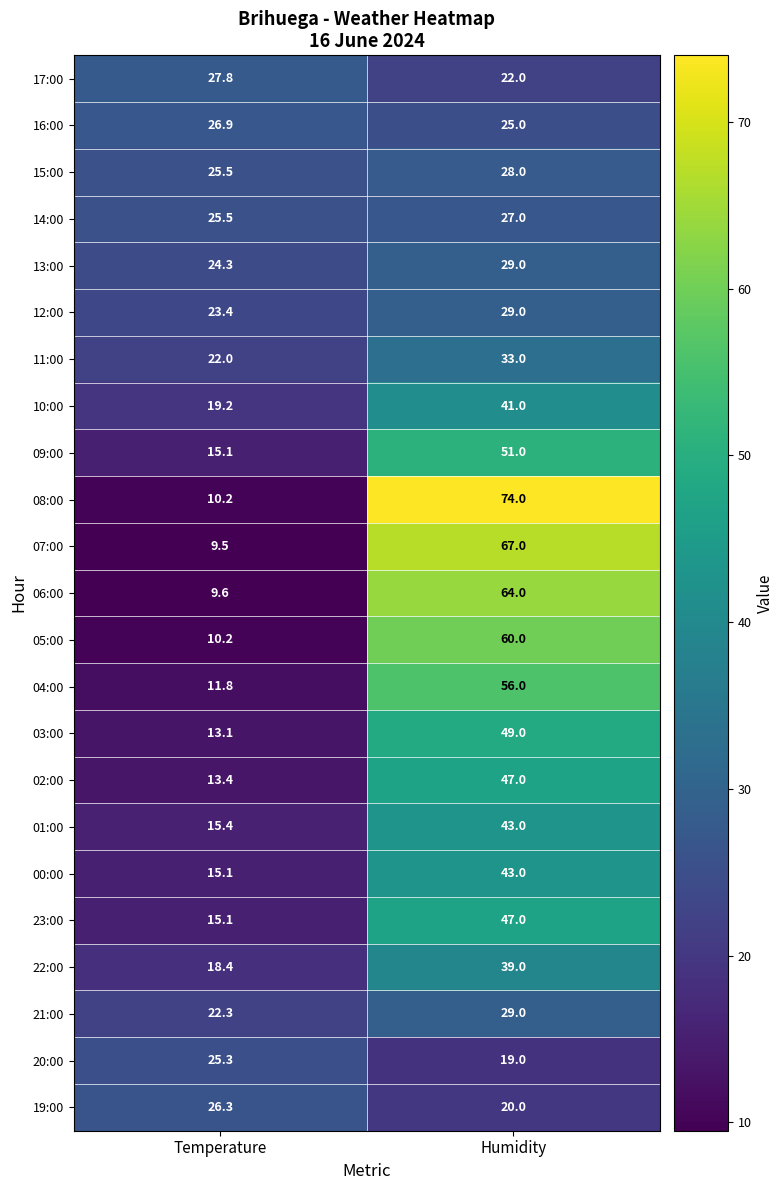

What is the minimum value for 09:00?

15.1